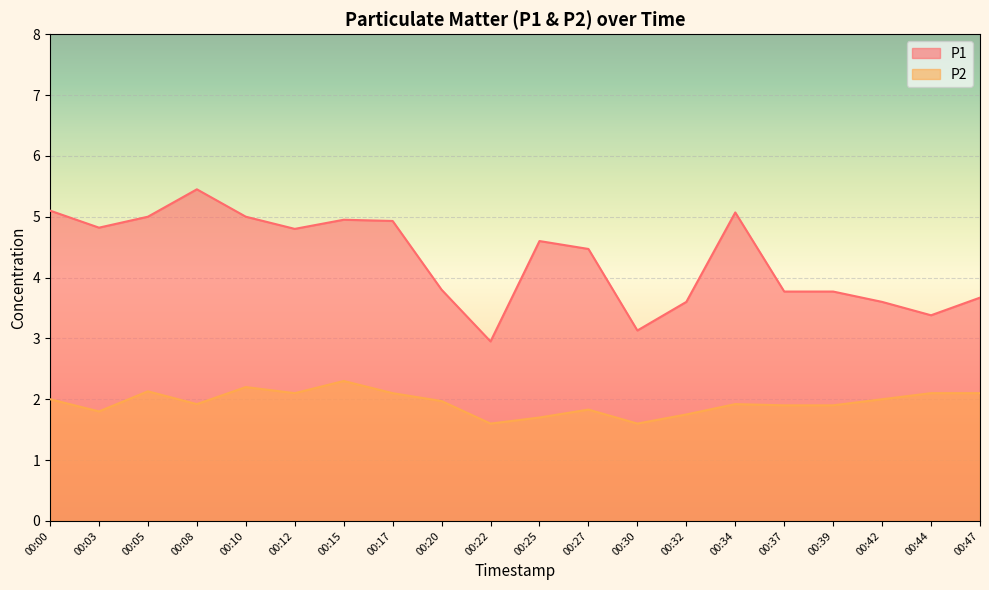

How many lines are shown in the chart?

2